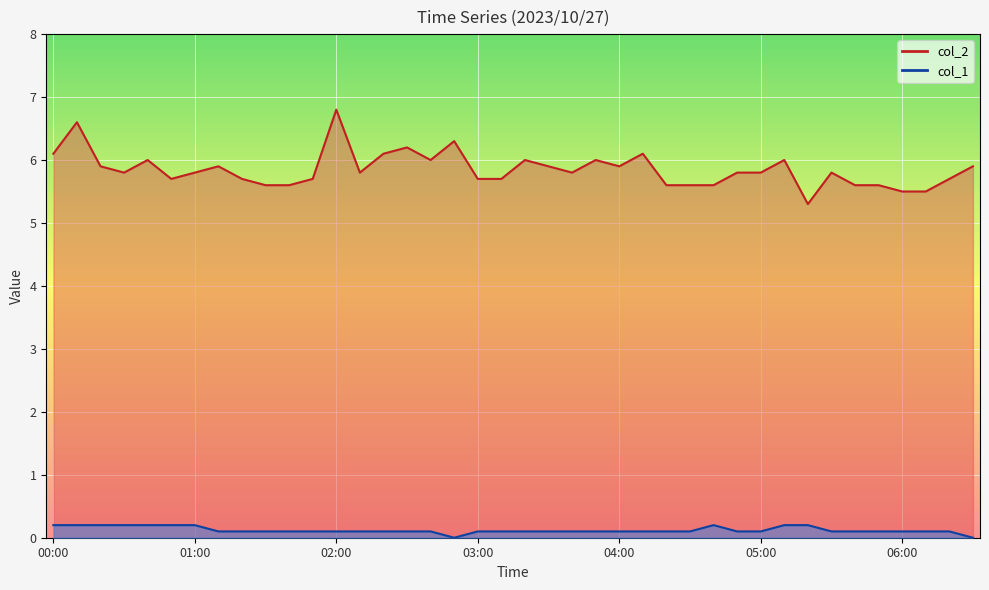

True or false: col_2 has a value of 6.1 at 04:10.

True